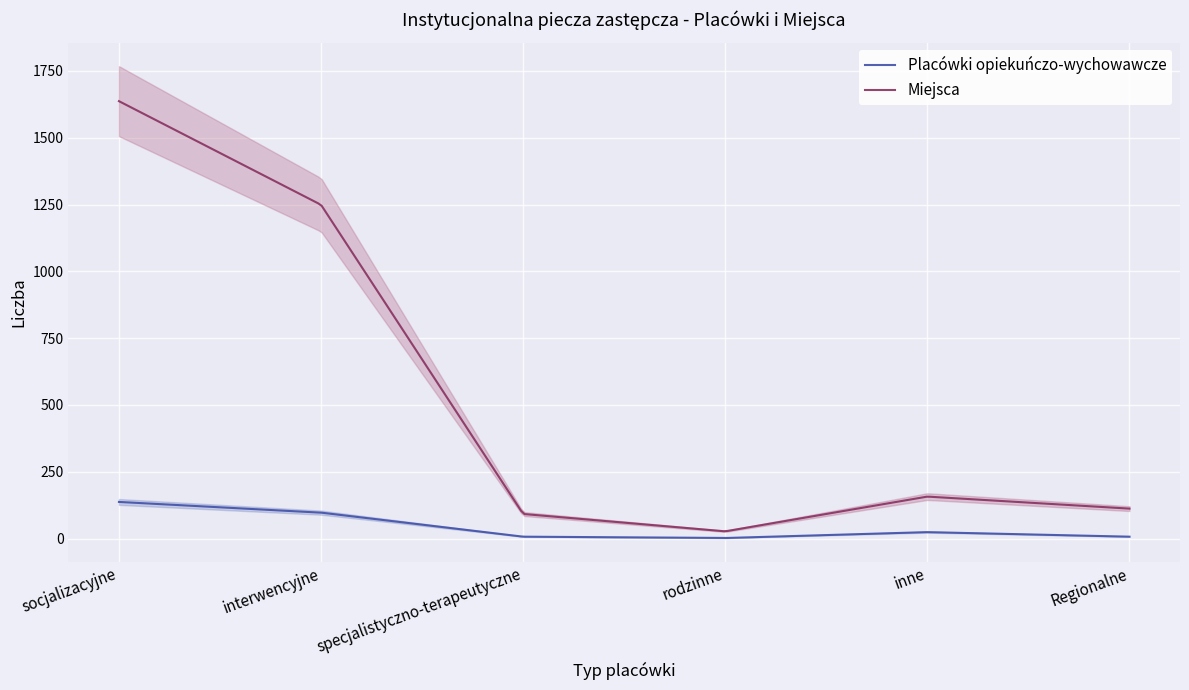

Reading left to right, transcribe all the data shown in this chart.

Placówki opiekuńczo-wychowawcze: 137	97	7	2	24	7
Miejsca: 1637	1249	92	27	157	112